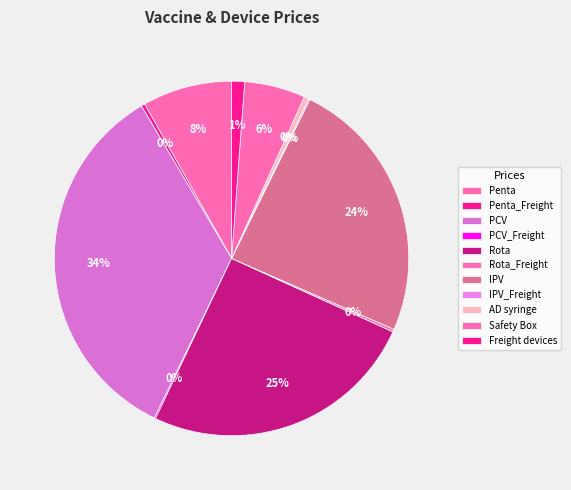

Count the number of slices in the pie.

11